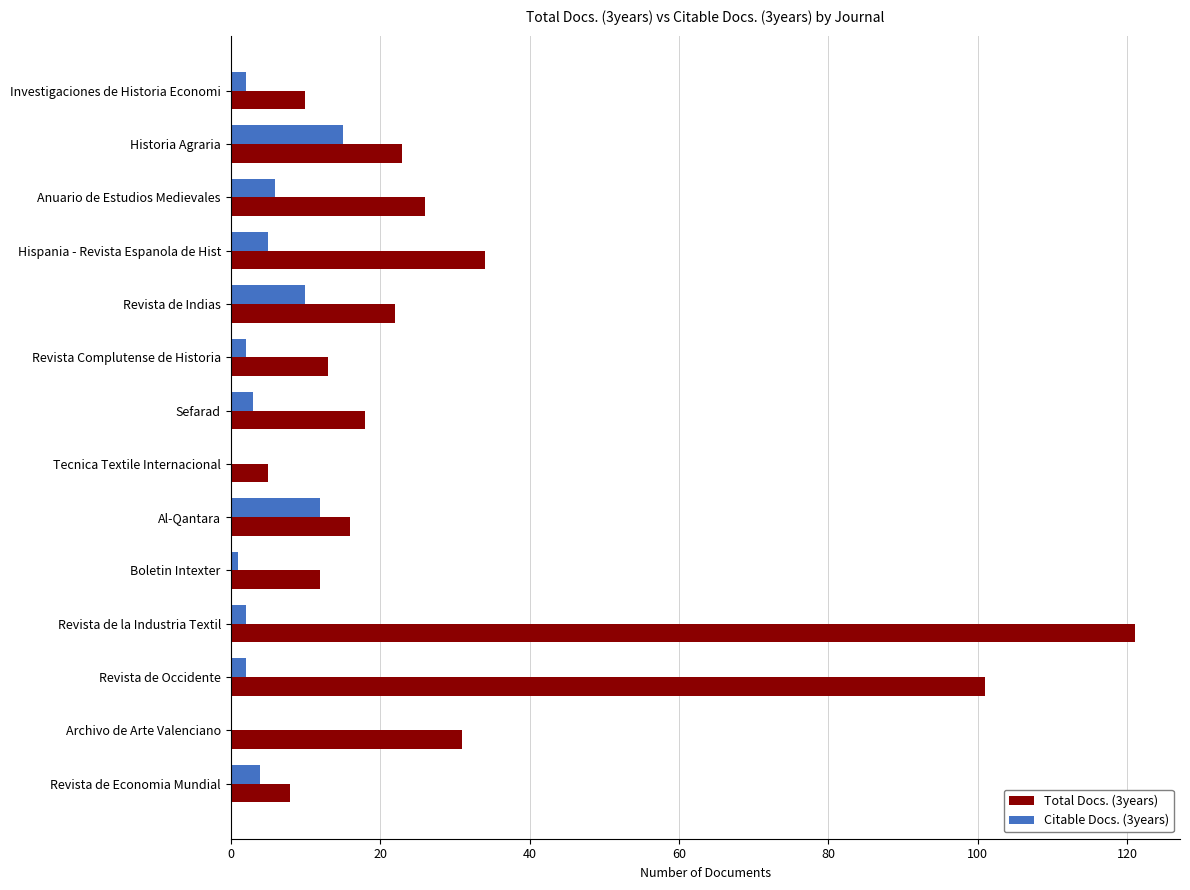

Which series has the largest total across all categories?

Total Docs. (3years)